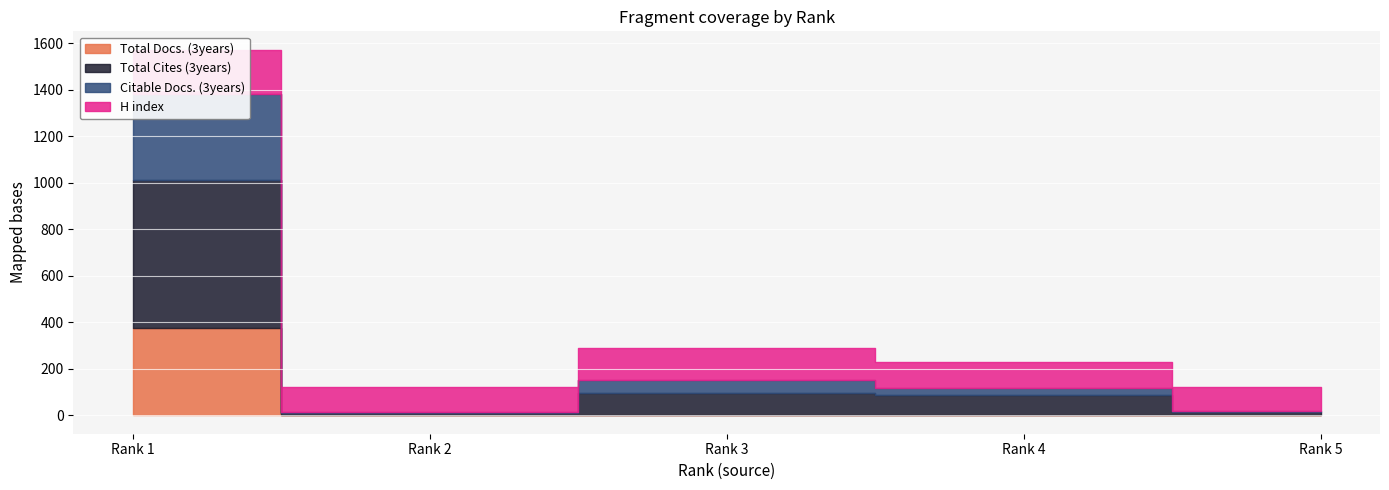

Between Rank 1 and Rank 5, which series saw the biggest shift?

Total Cites (3years)